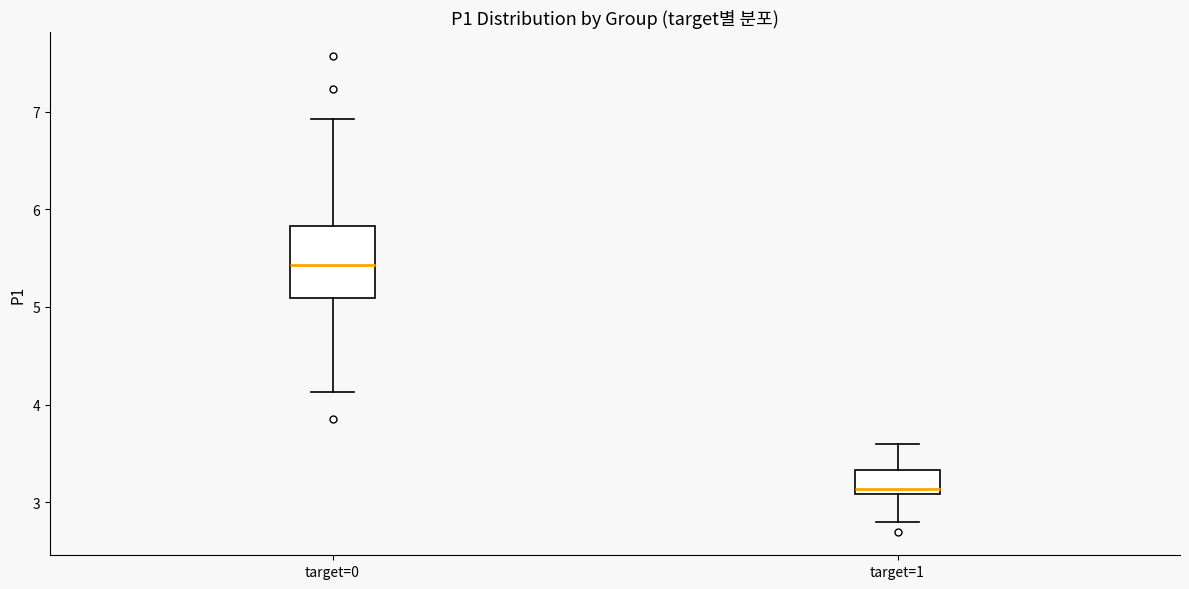

Where does the median line of the box for target=0 sit on the y-axis? The values are not printed on the chart, so give them approximately, as read against the axis.

5.4